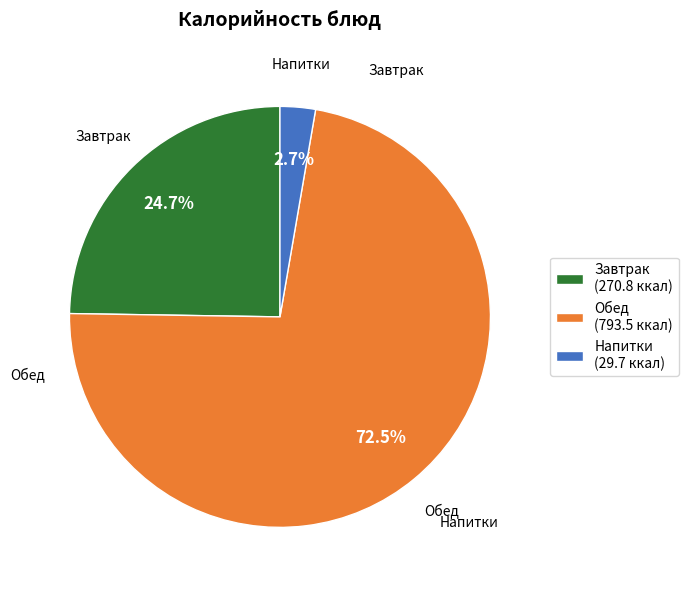

Combined, do Обед (793.5 ккал) and Напитки (29.7 ккал) account for over 50%?

Yes